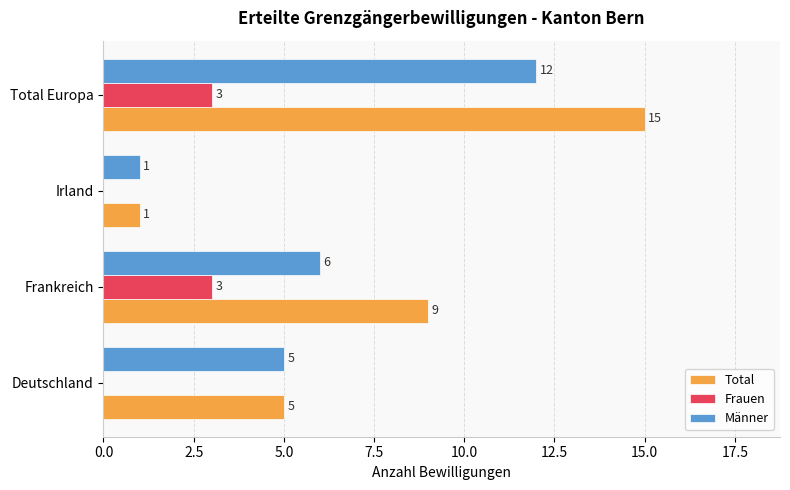

Is it true that Männer equals 10 at Frankreich?

False